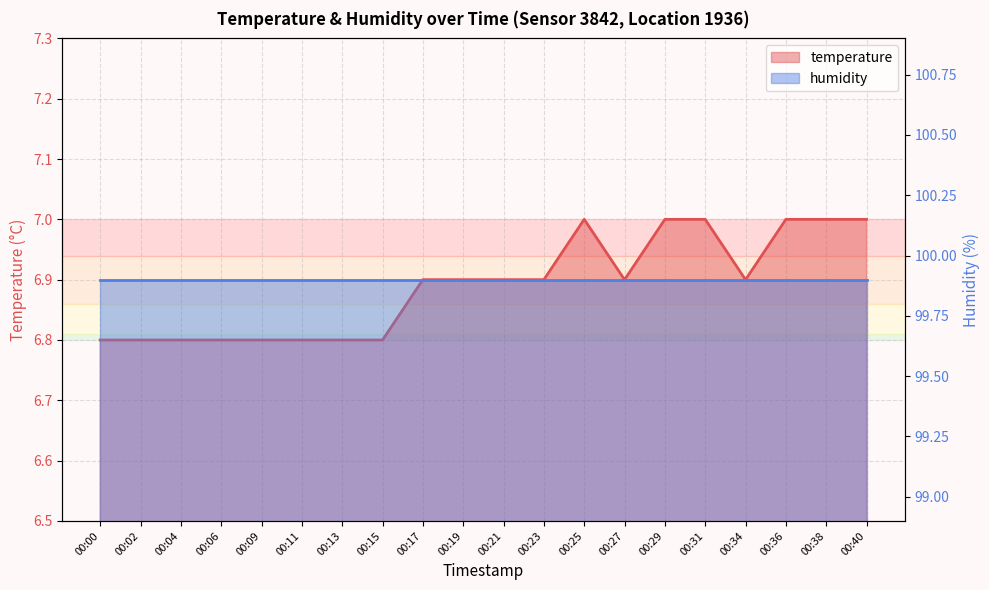

Approximately how many times larger is the value at 00:15 compared to 00:38?

1.0